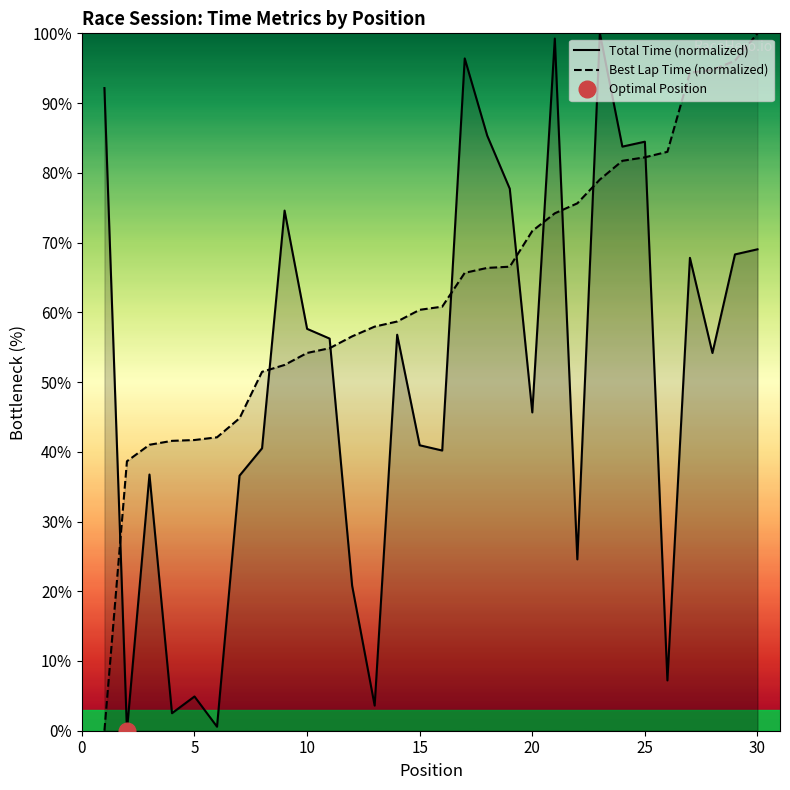

What is the maximum value for Total Time (normalized)?

100.0